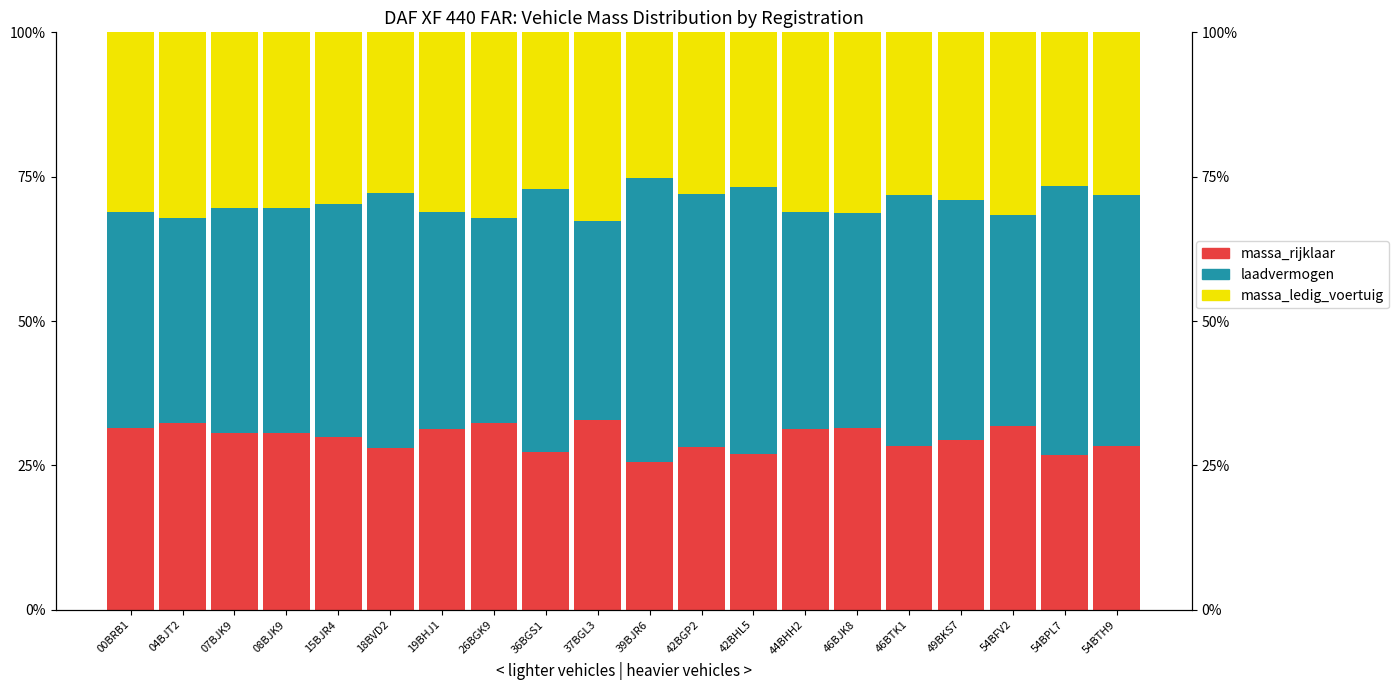

Is the value of laadvermogen at 49BKS7 greater than the value of massa_rijklaar at 08BJK9?

Yes